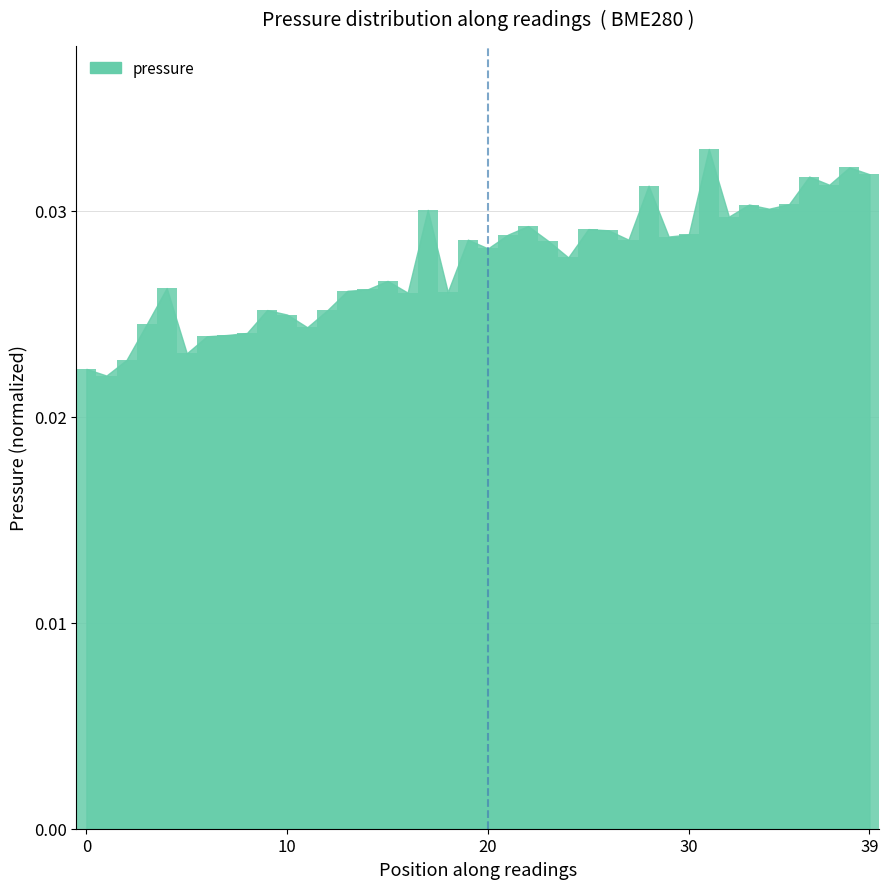

Count the values in the range 0 to 1.

40